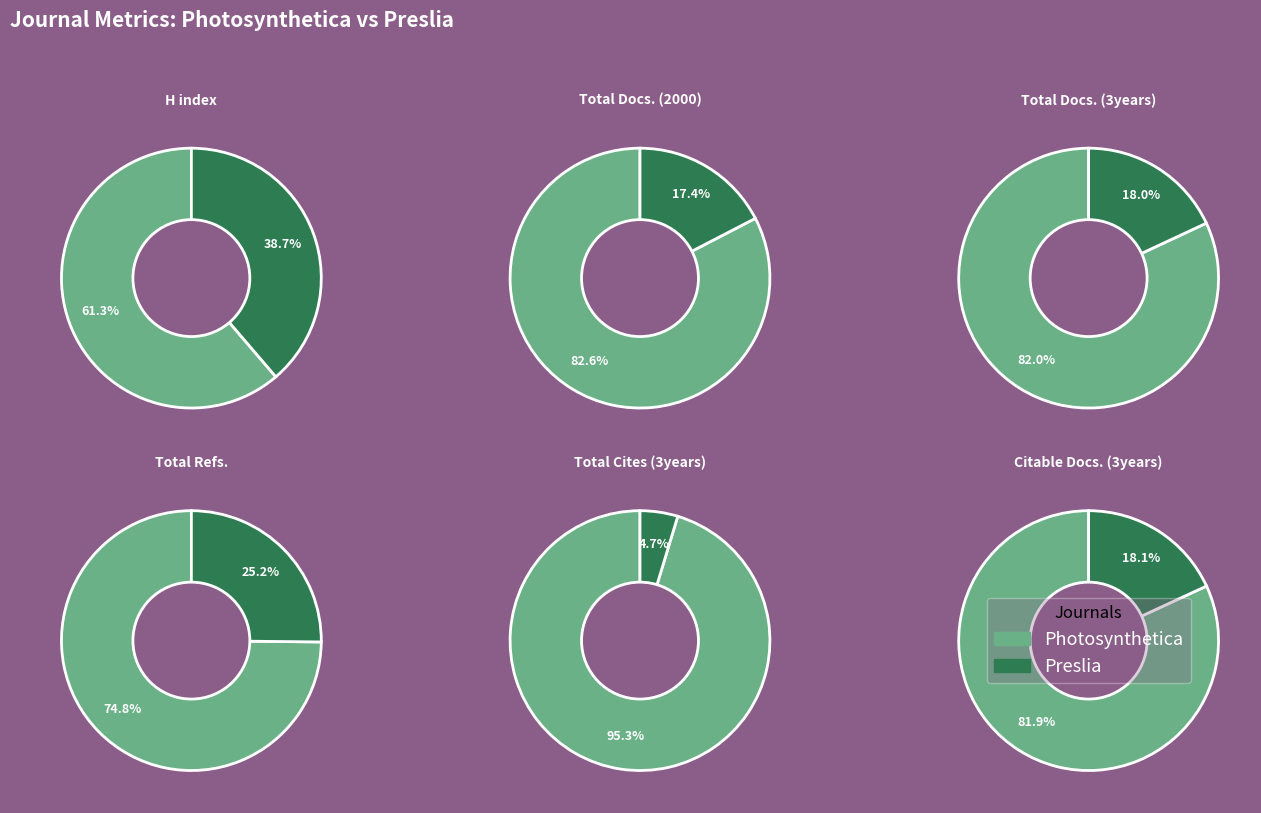

The Photosynthetica slice represents 75% of the pie. True or false?

True